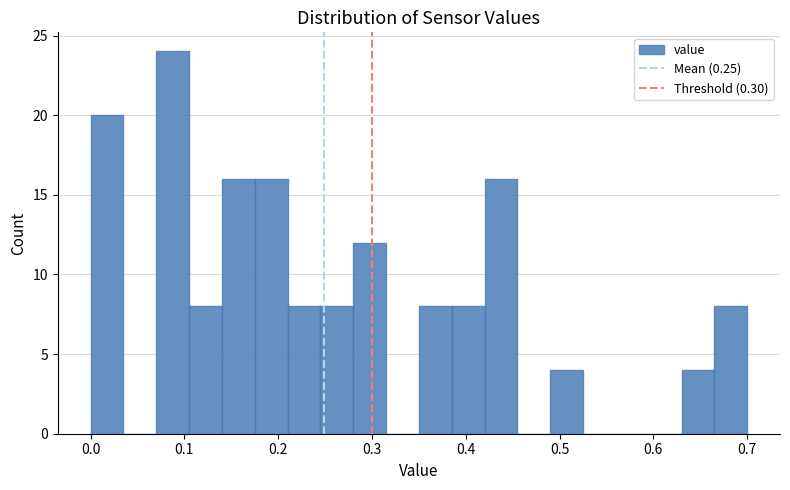

Read against the x-axis, roughly where is the centre of the tallest bar?

0.09